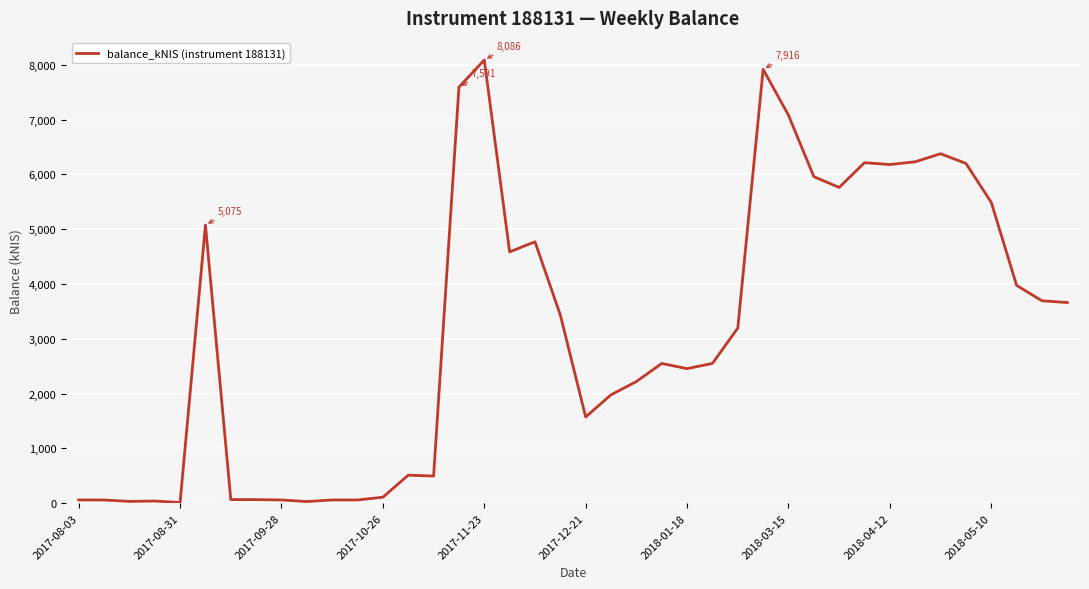

What is the greatest value displayed?

8085.7